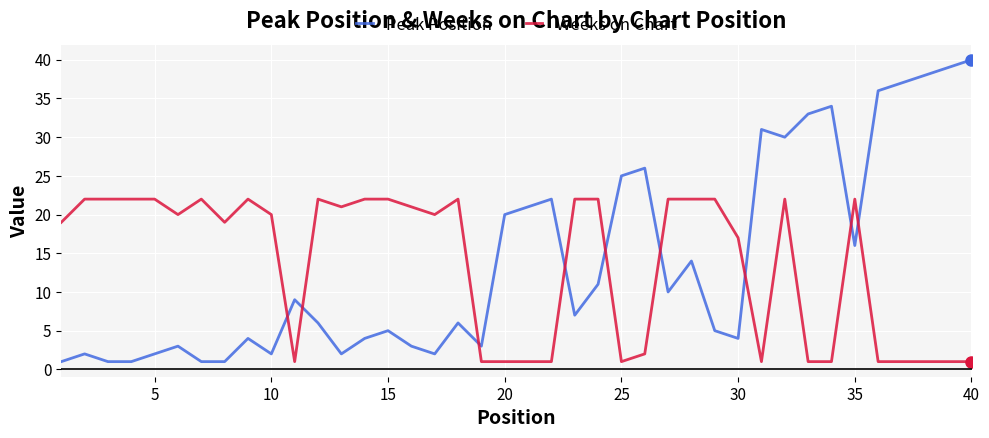

How many distinct data groups are displayed?

2